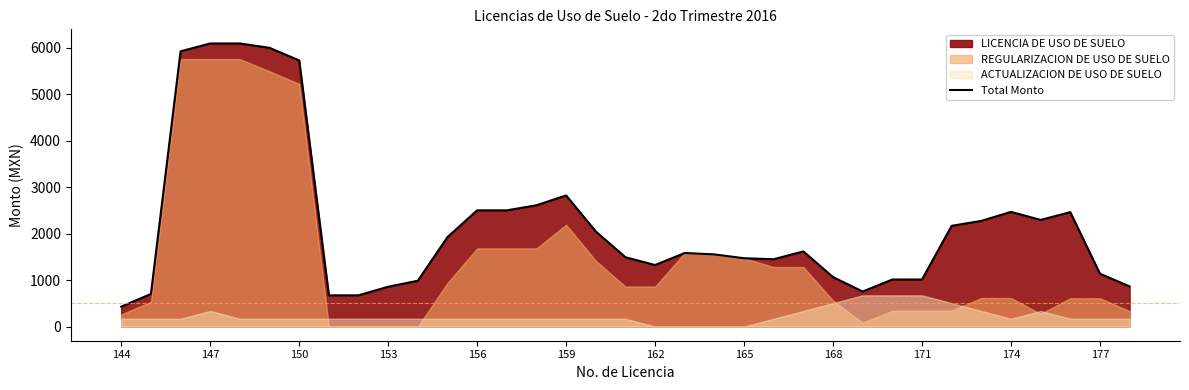

At which label does Total Monto reach its minimum?

144